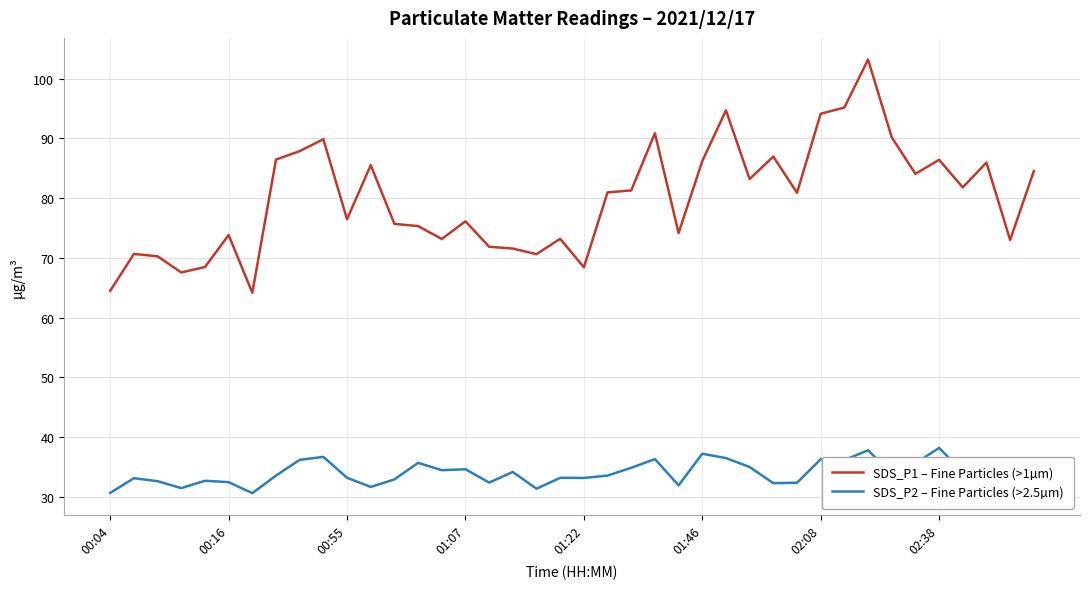

What is the minimum value for SDS_P1 – Fine Particles (>1µm)?

64.2